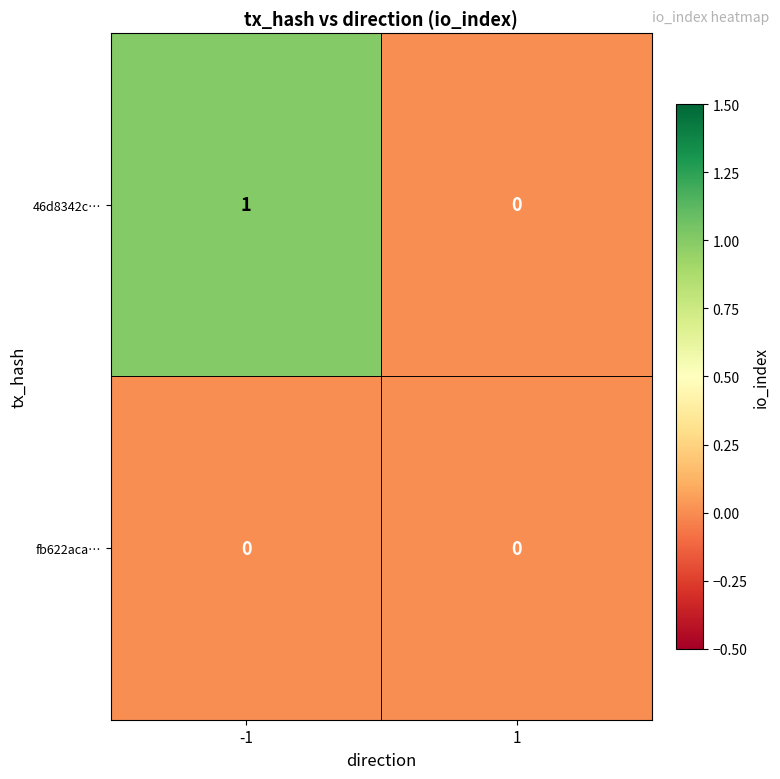

Which series changed the most between -1 and 1?

46d8342c…